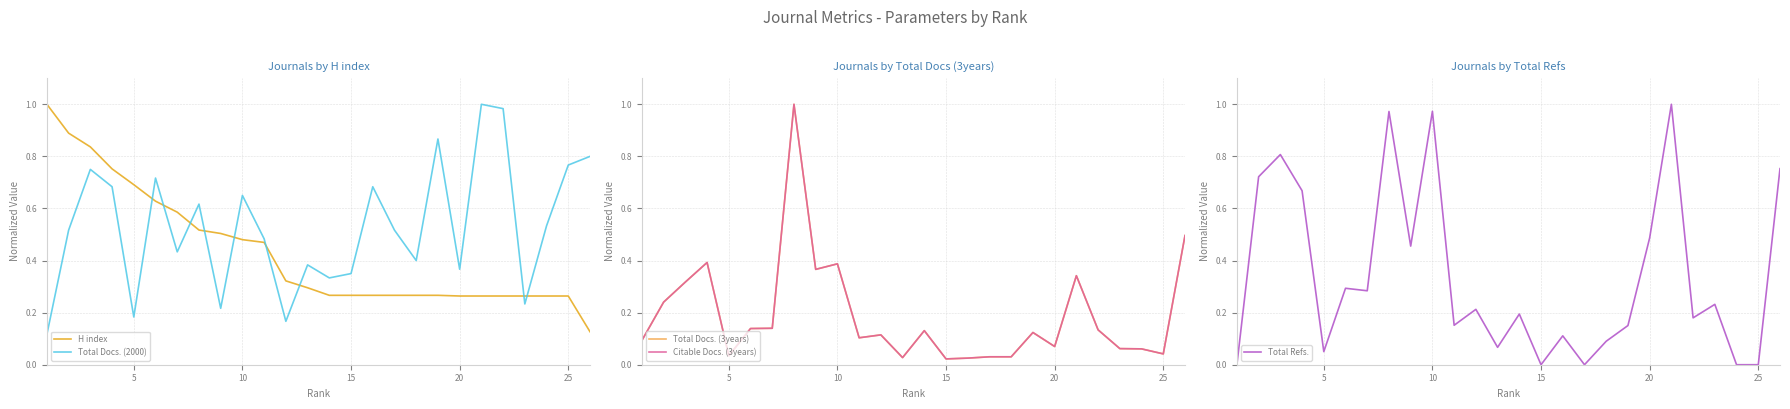

The H index series shows 0.1 at 25. True or false?

False